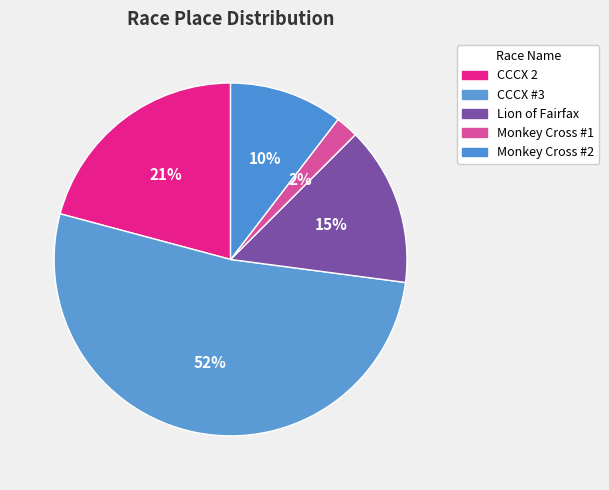

What is the largest slice in the pie chart?

CCCX #3